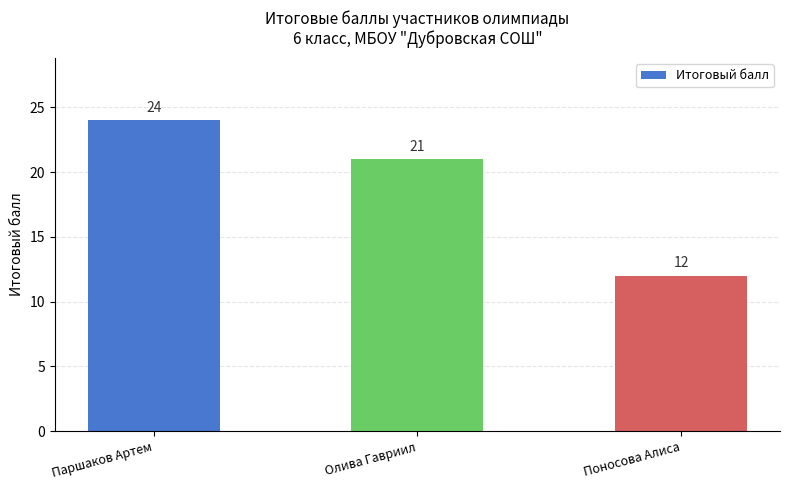

What is the ratio of the value at Паршаков Артем to the value at Олива Гавриил?

1.1